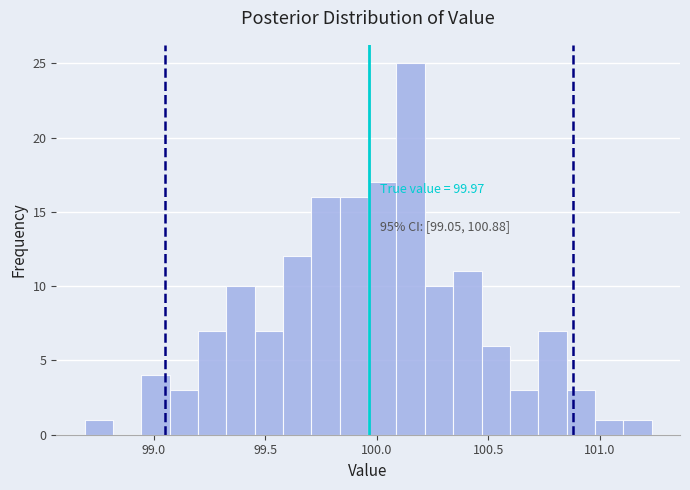

Read against the x-axis, roughly where is the centre of the tallest bar?

100.15